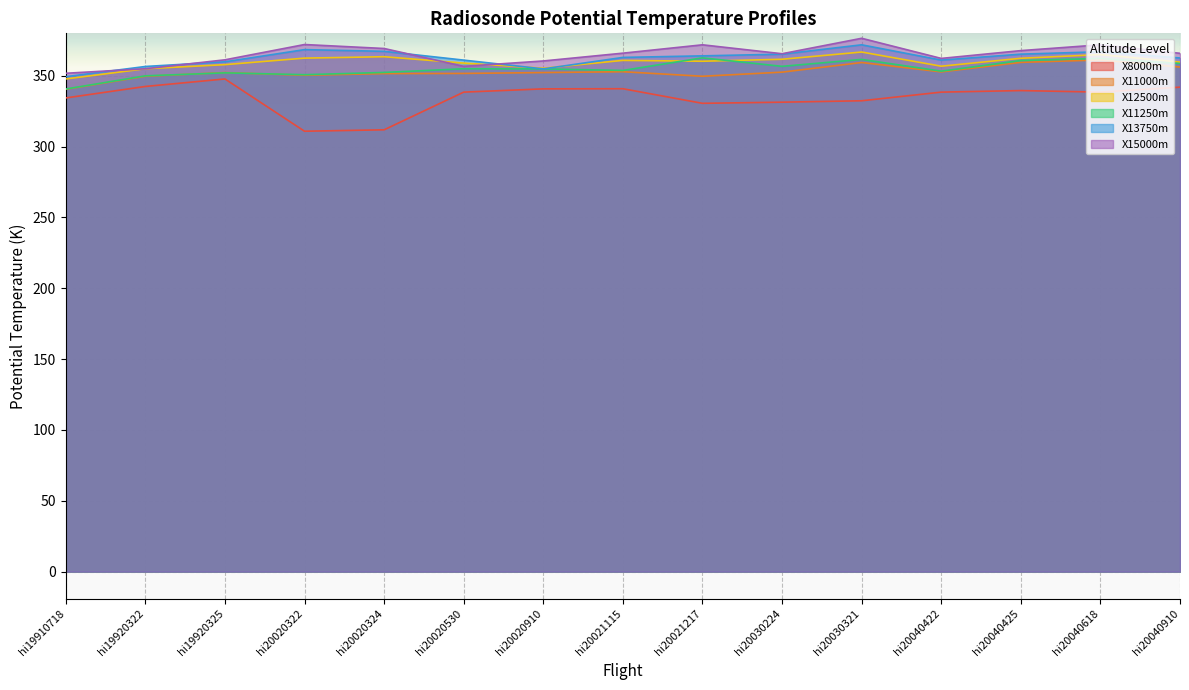

List the series in order of their peak value, lowest first.

X8000m, X11000m, X11250m, X12500m, X13750m, X15000m